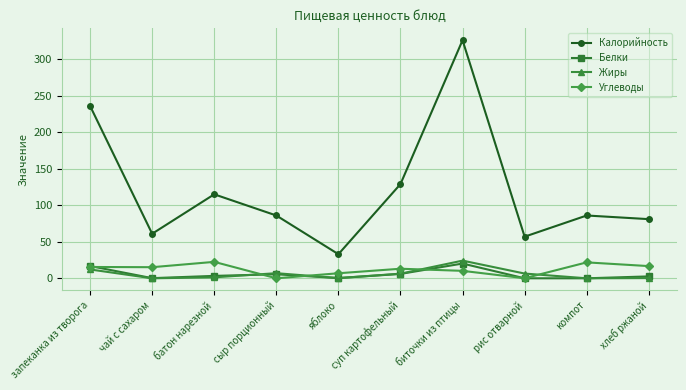

Is it true that Калорийность equals 99.4 at чай с сахаром?

False